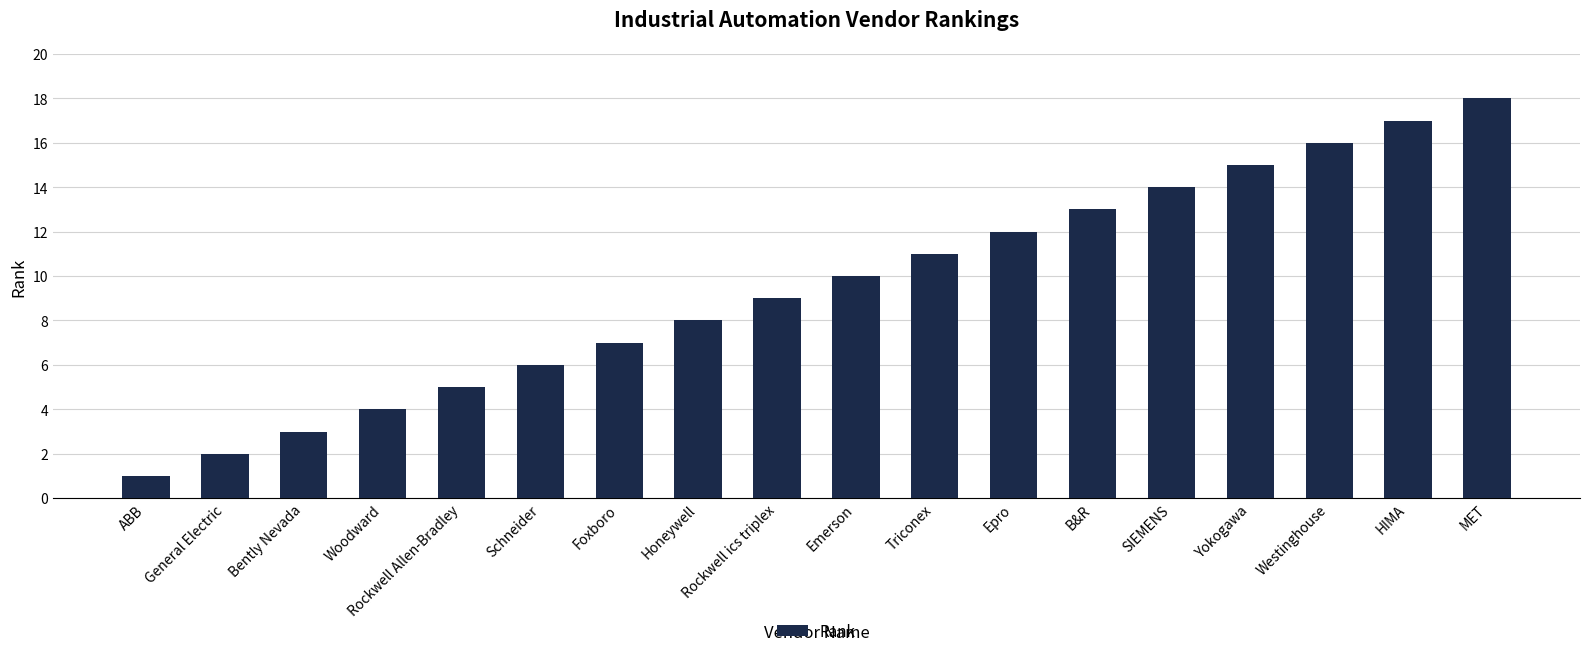

What is the label of the 12th bar from the right?

Foxboro